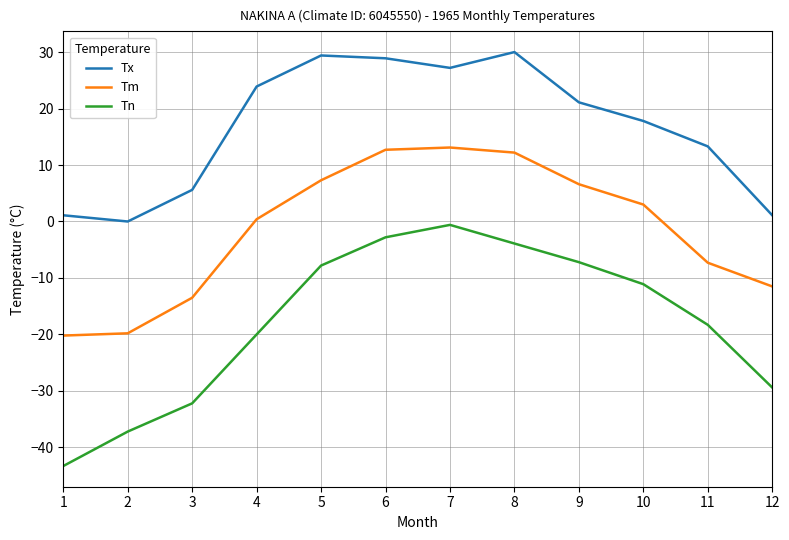

What is the maximum value shown in the chart?

30.0